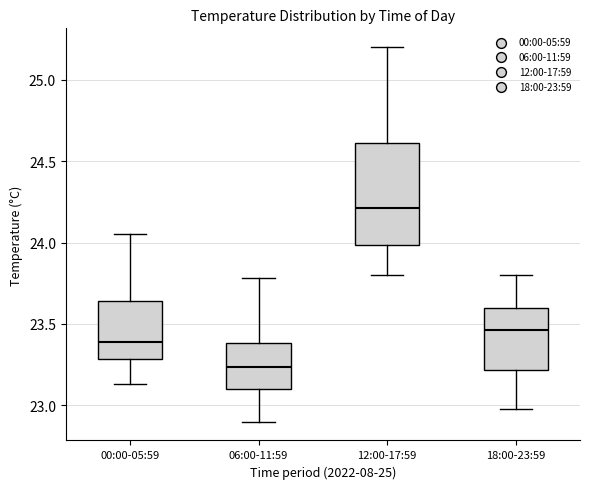

Which box's median line is the highest?

12:00-17:59